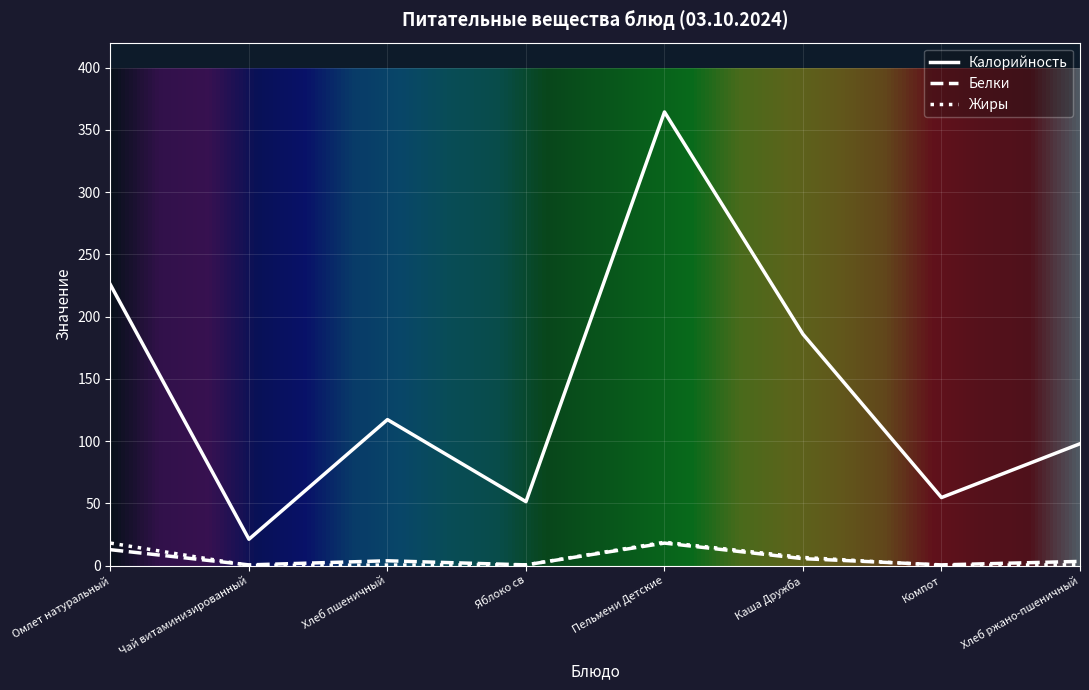

Which category has the highest value across all series?

Пельмени Детские